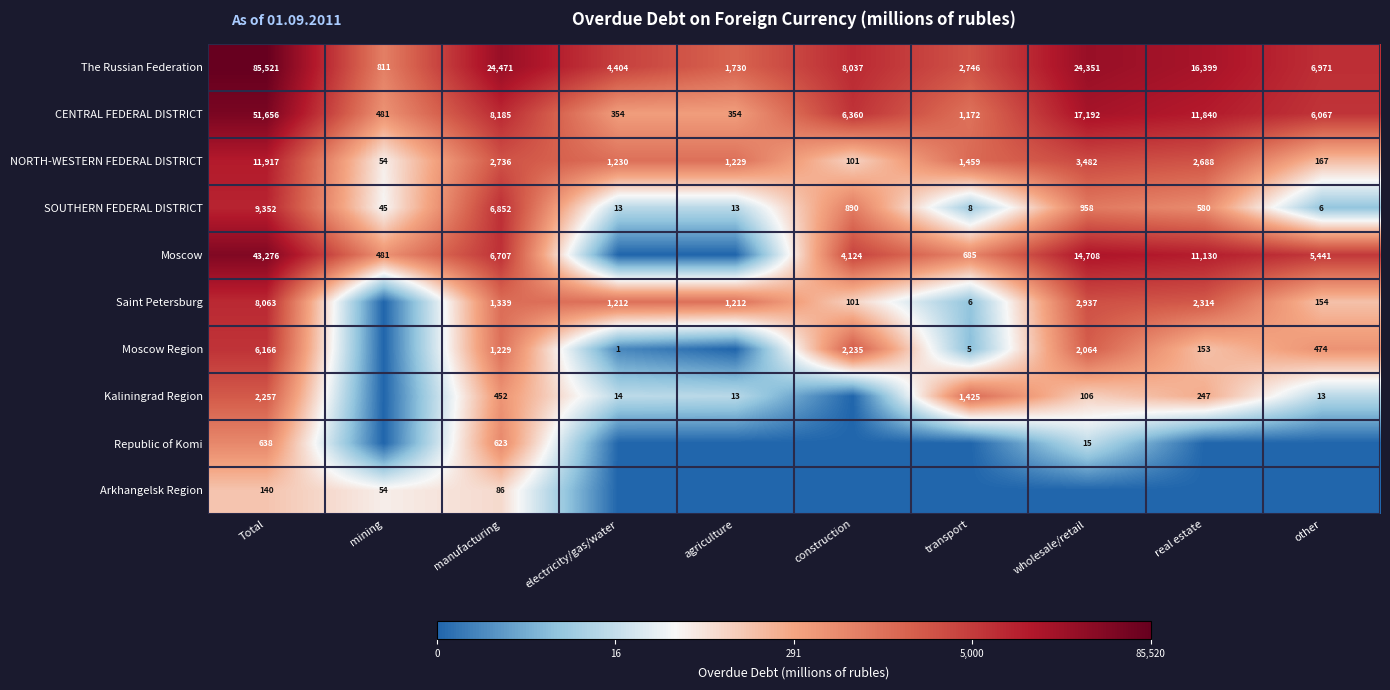

What is the difference between the maximum and minimum values in the NORTH-WESTERN FEDERAL DISTRICT series?

11863